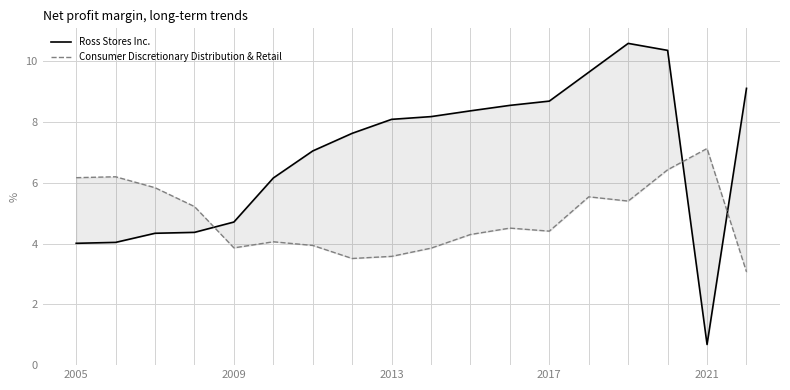

Rank the series by their maximum value, from highest to lowest.

Ross Stores Inc., Consumer Discretionary Distribution & Retail